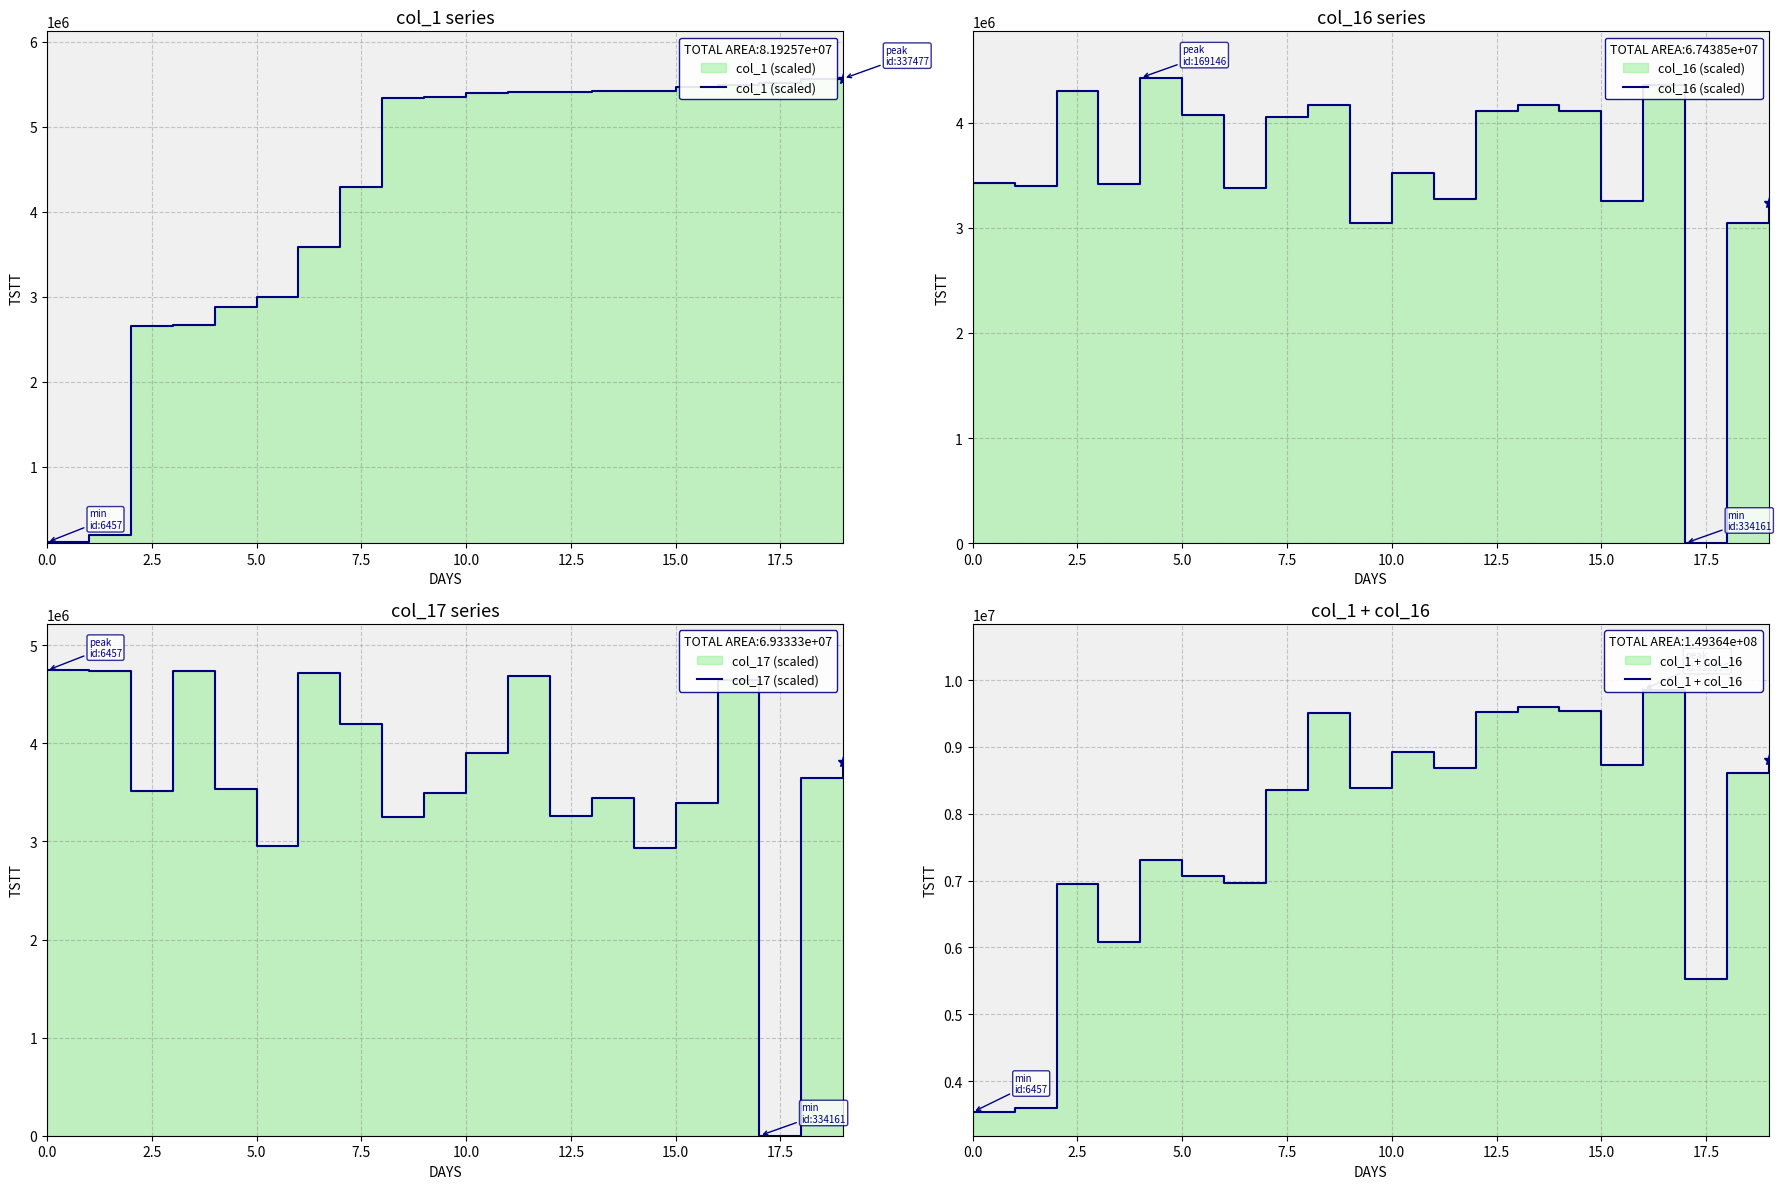

What is the difference between the second highest and minimum values in the col_1 + col_16 series?

6054785.0